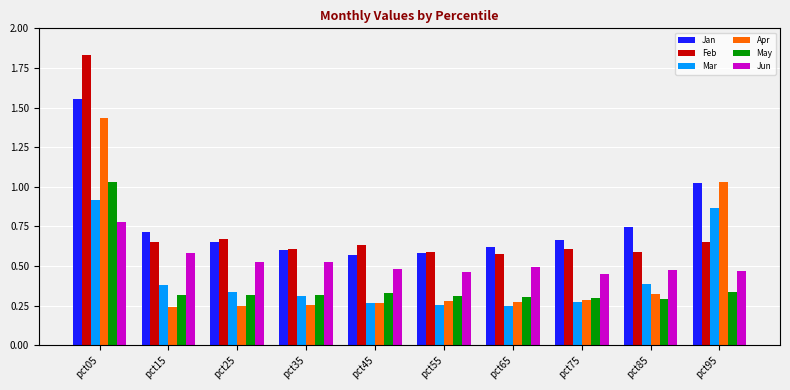

Rank the series by their maximum value, from highest to lowest.

Feb, Jan, Apr, May, Mar, Jun